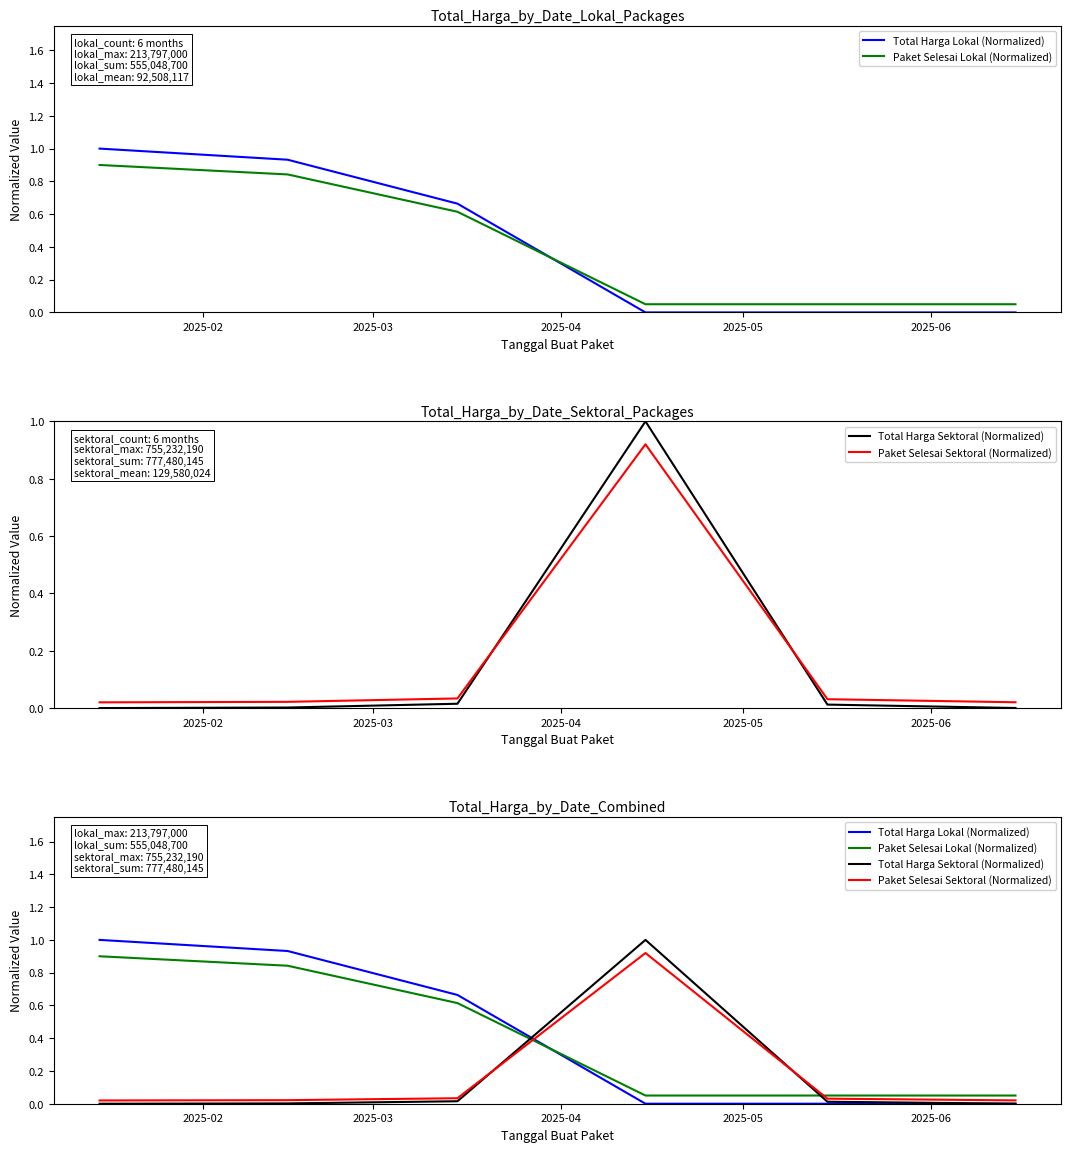

How many intersections are there between Paket Selesai Sektoral (Normalized) and Paket Selesai Lokal (Normalized)?

2